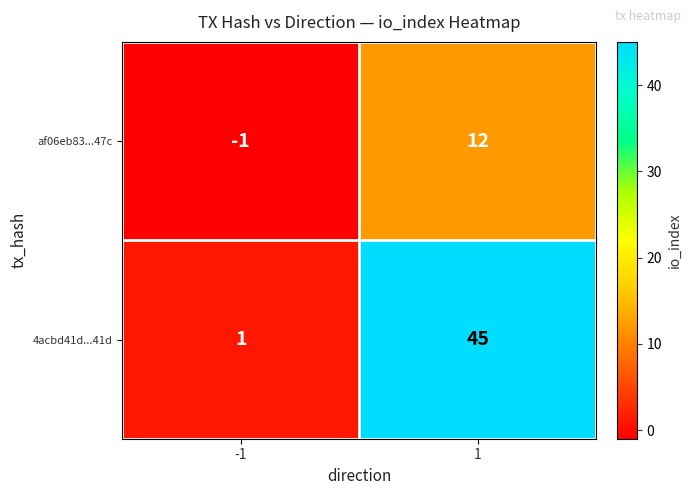

What is the difference between the 4acbd41d...41d values at 1 and -1?

44